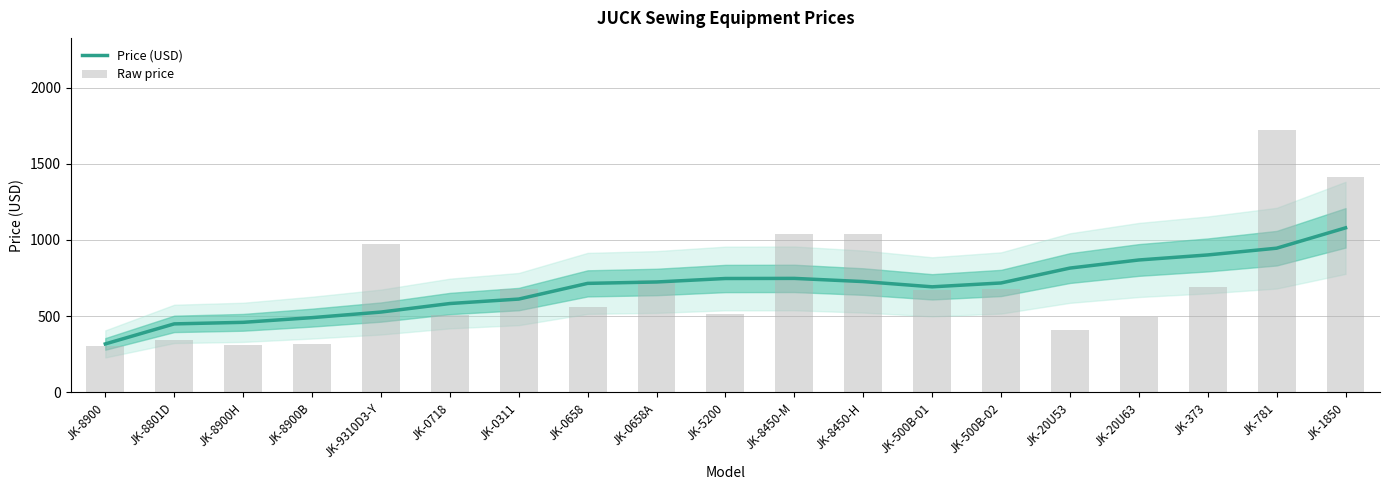

The Price (USD) series shows 268.9 at JK-20U63. True or false?

False